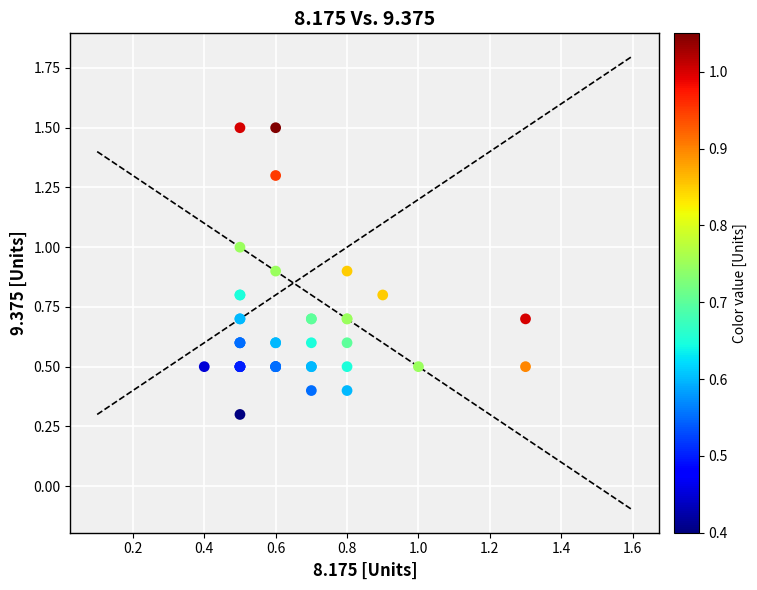

What Y value in the scatter plot is closest to 0?

0.3